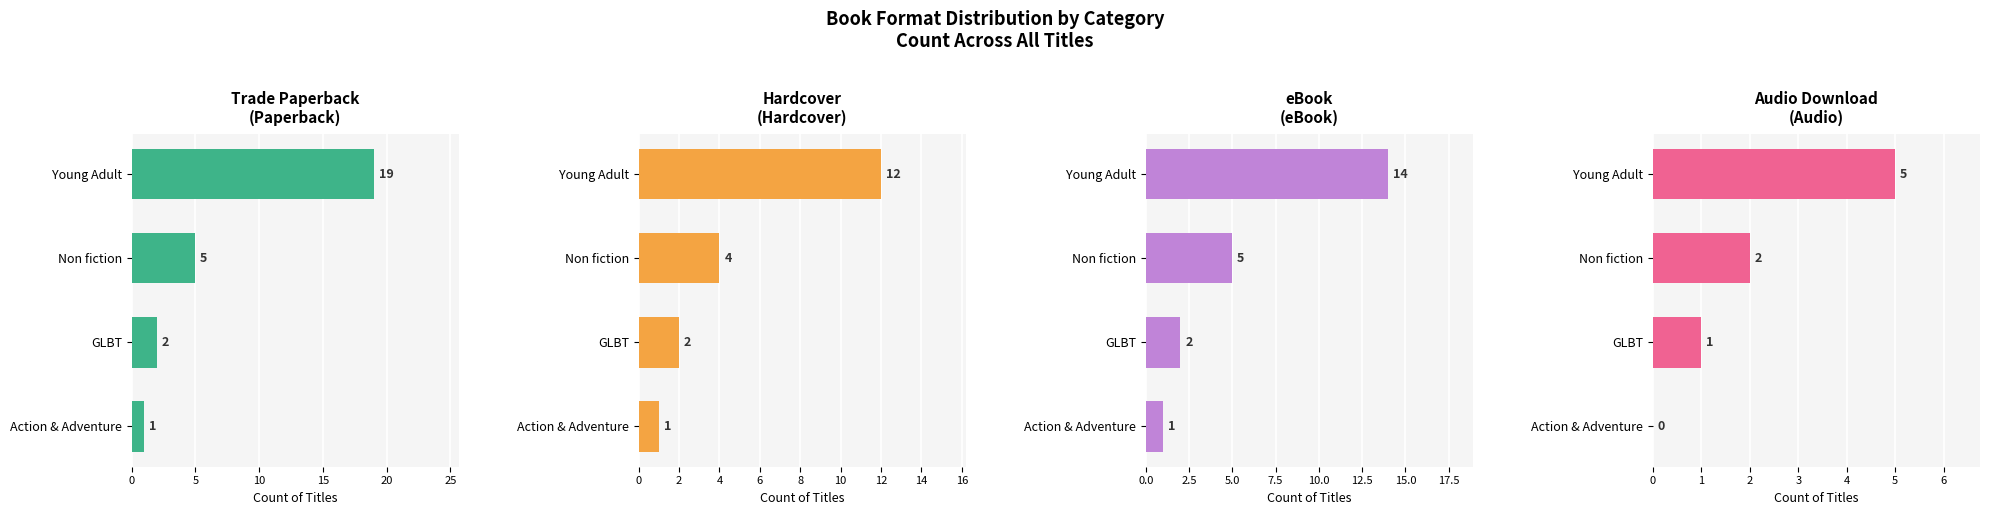

How many groups of bars are there?

4